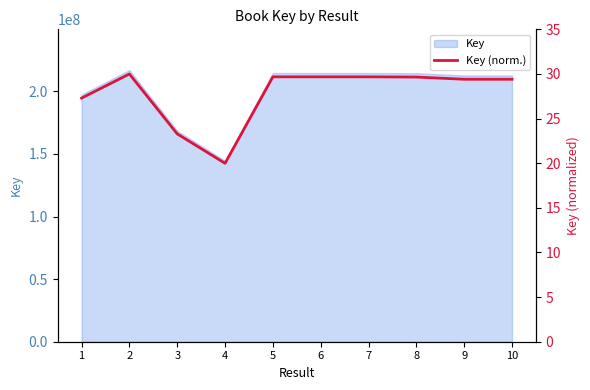

List the labels in order of value, largest first.

2, 5, 6, 7, 8, 9, 10, 1, 3, 4